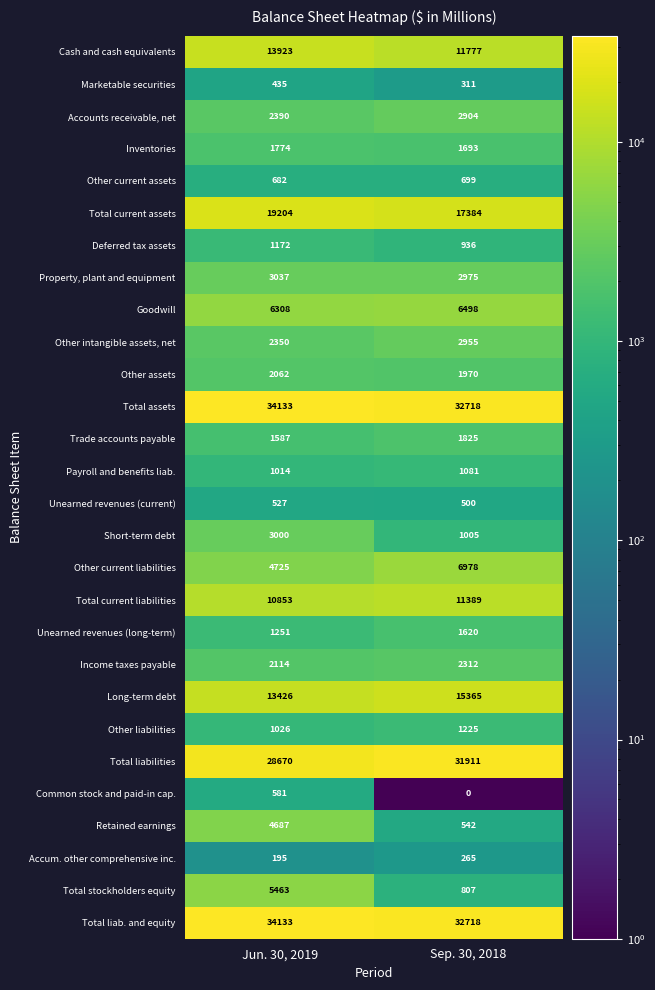

The Cash and cash equivalents series shows 3775 at Jun. 30, 2019. True or false?

False